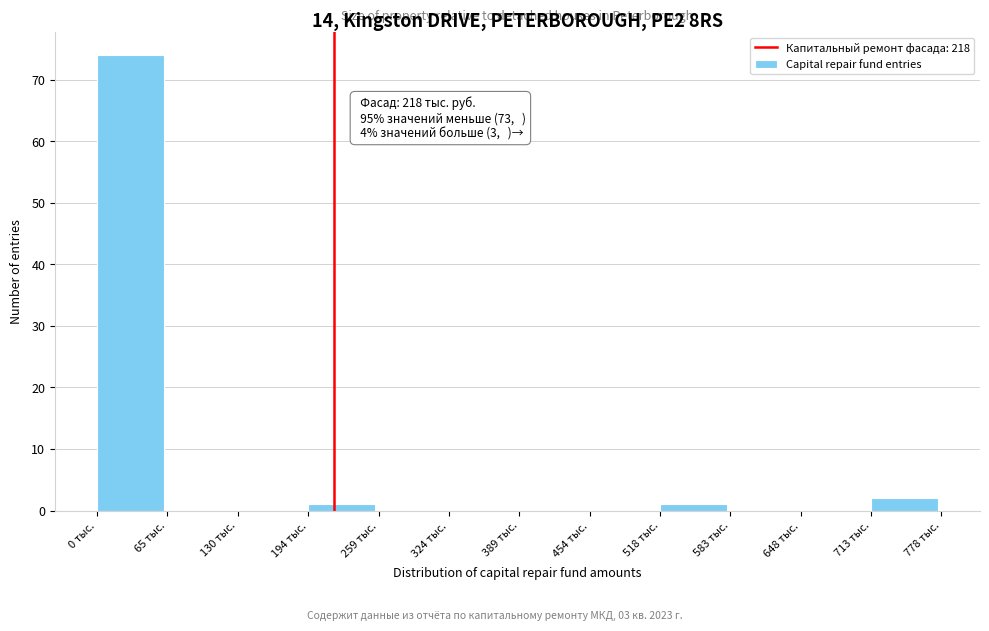

Which range on the x-axis has the tallest bar?

0 to 60